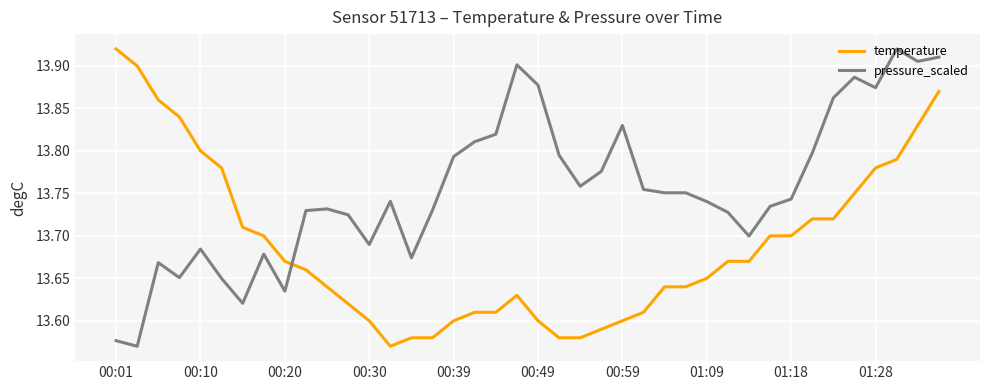

Rank the series by their average value, from highest to lowest.

pressure_scaled, temperature